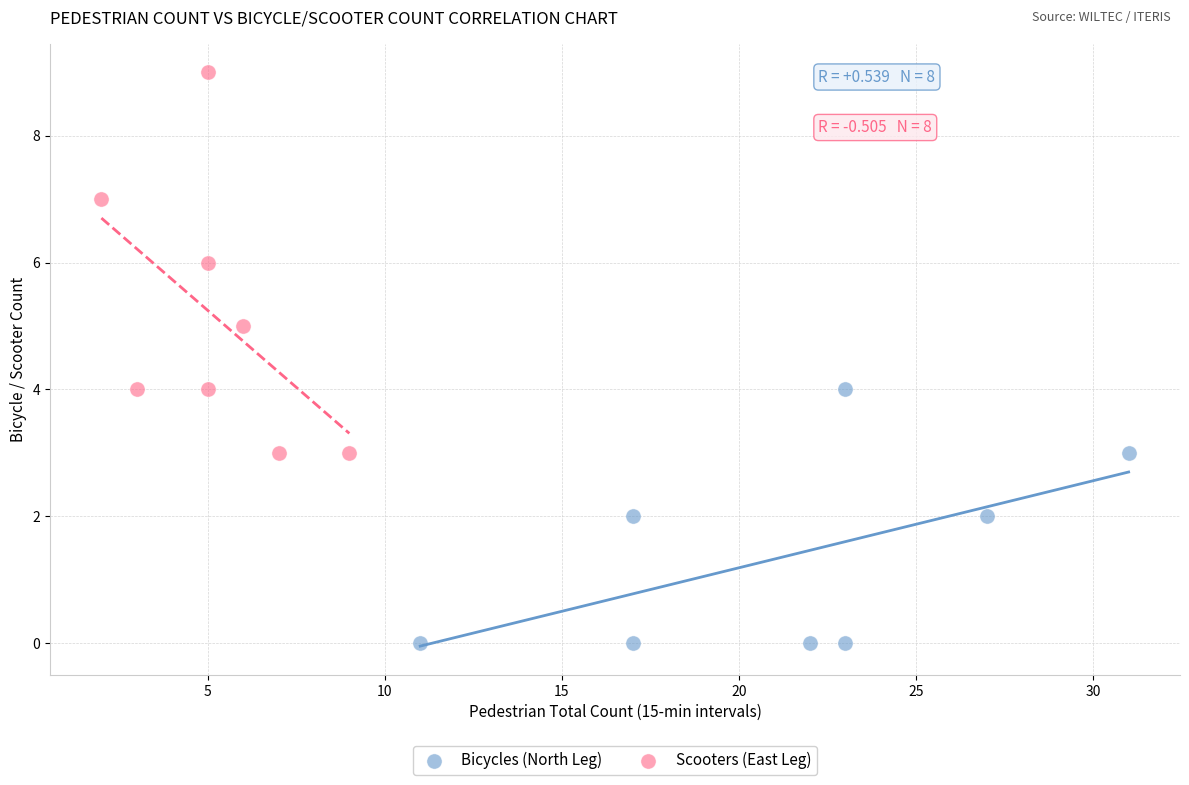

Which series has the widest spread of Y values?

Scooters (East Leg)